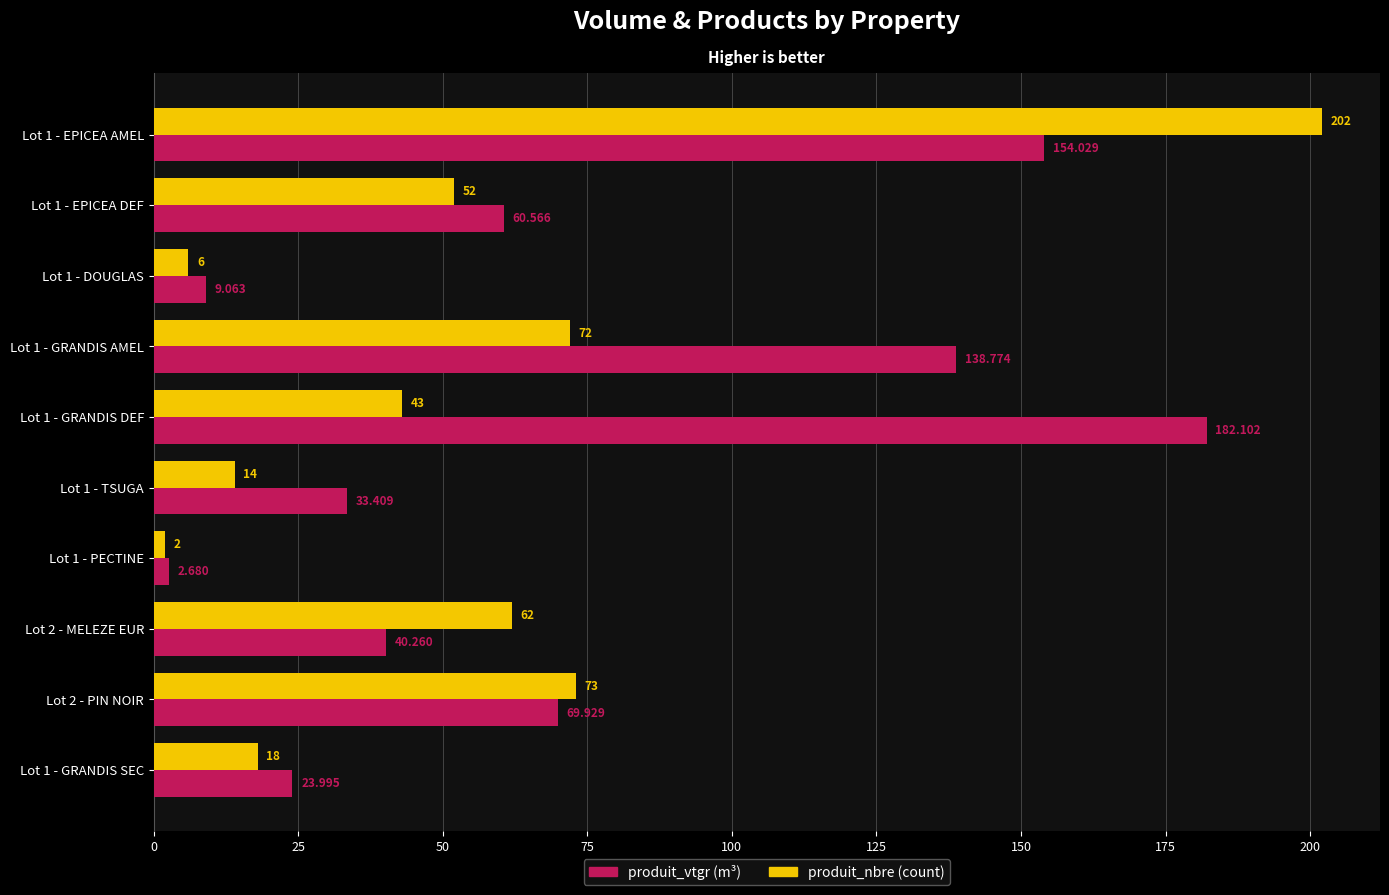

Reading right to left, transcribe all the data shown in this chart.

produit_vtgr: 24.0	69.9	40.3	2.7	33.4	182.1	138.8	9.1	60.6	154.0
produit_nbre: 18.0	73.0	62.0	2.0	14.0	43.0	72.0	6.0	52.0	202.0